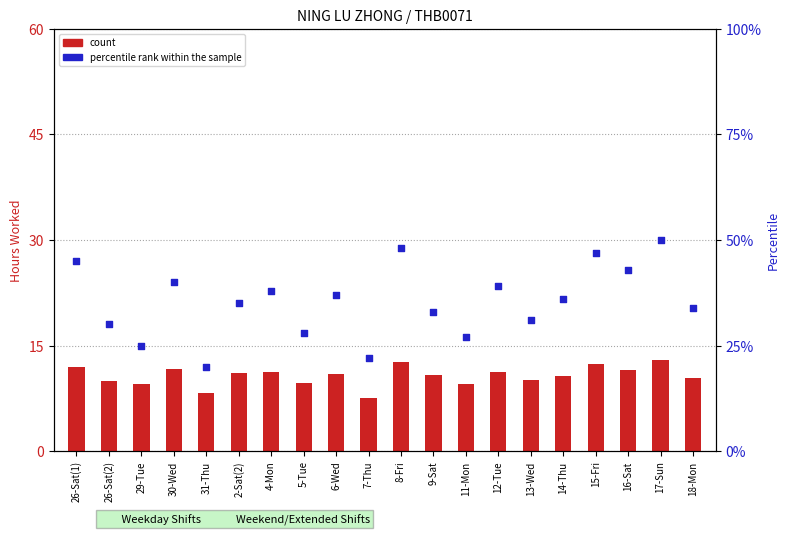

At how many categories does at least one series exceed 12?

20